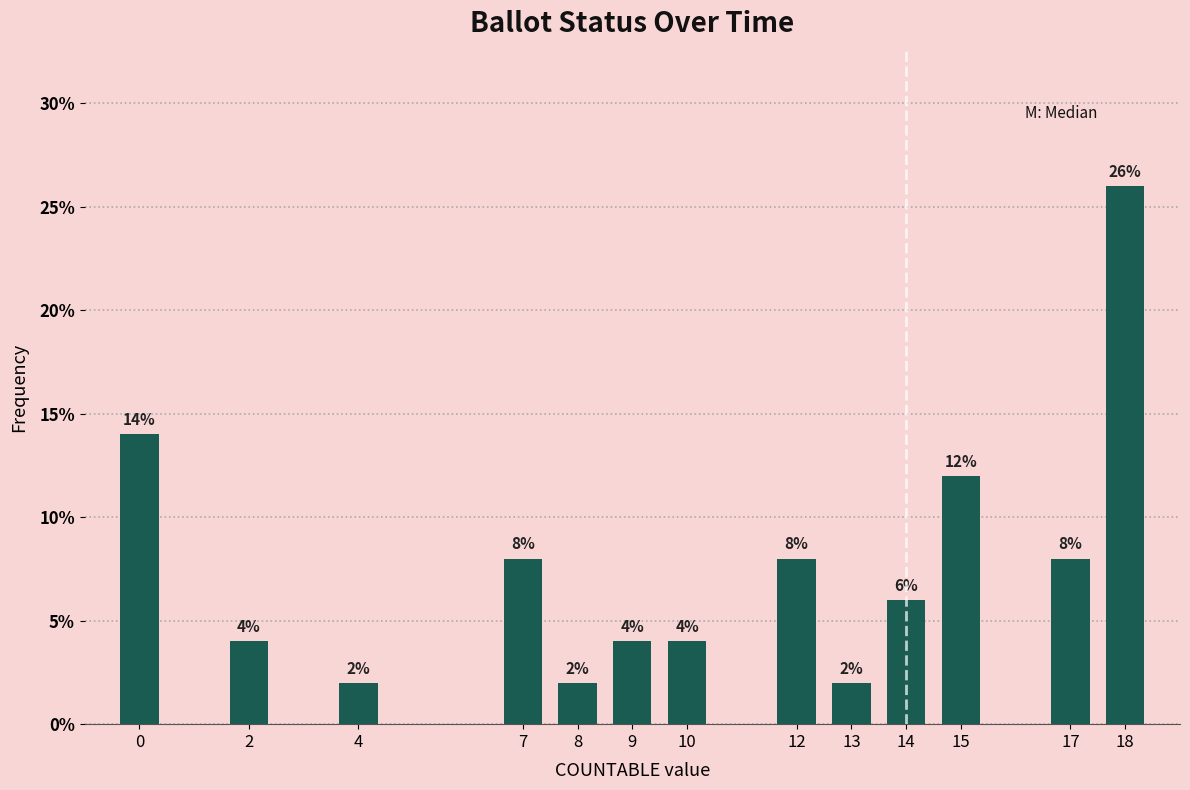

Reading right to left, what are all the values shown in this chart?

18=26.0	17=8.0	15=12.0	14=6.0	13=2.0	12=8.0	10=4.0	9=4.0	8=2.0	7=8.0	4=2.0	2=4.0	0=14.0